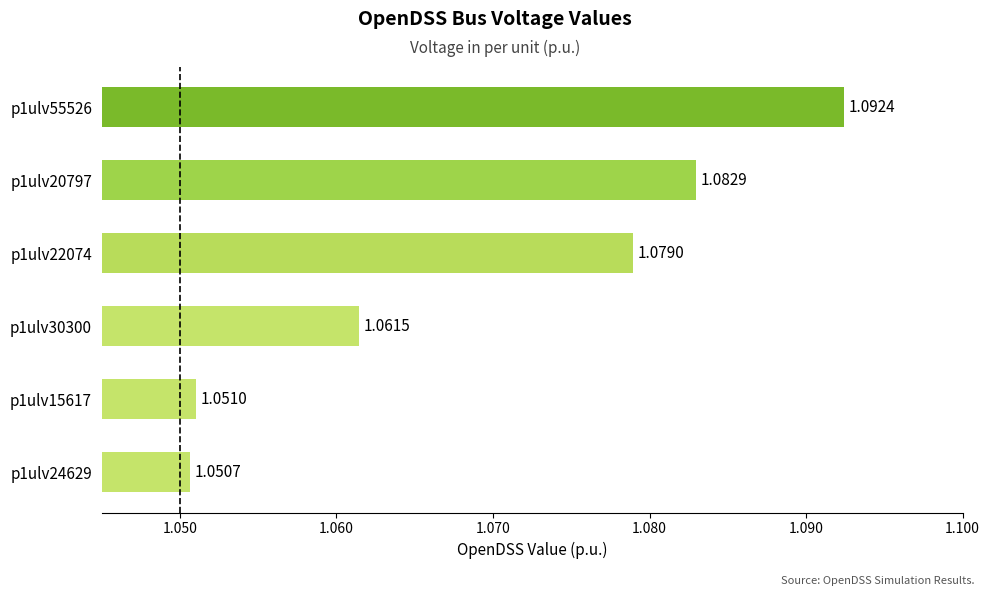

Which category has the lowest value across all series?

p1ulv24629